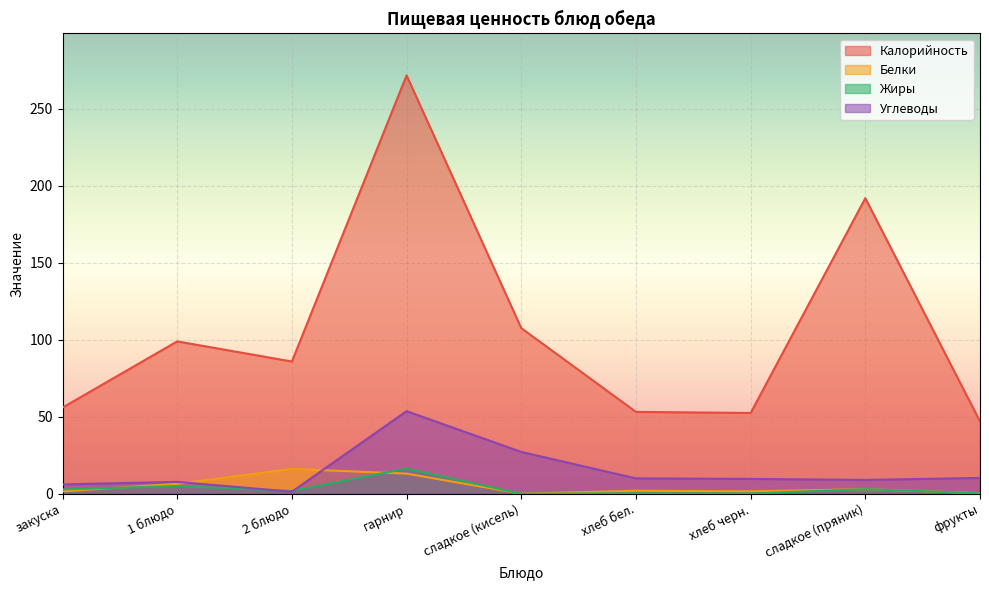

List the labels in order of Калорийность value, smallest first.

фрукты, хлеб черн., хлеб бел., закуска, 2 блюдо, 1 блюдо, сладкое (кисель), сладкое (пряник), гарнир